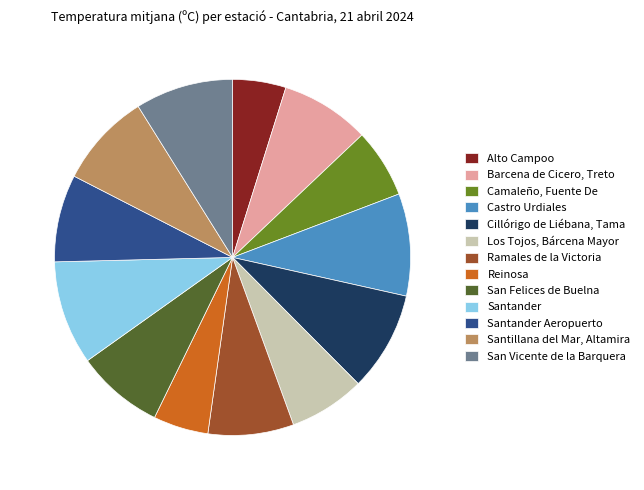

The Santander slice represents 9% of the pie. True or false?

True